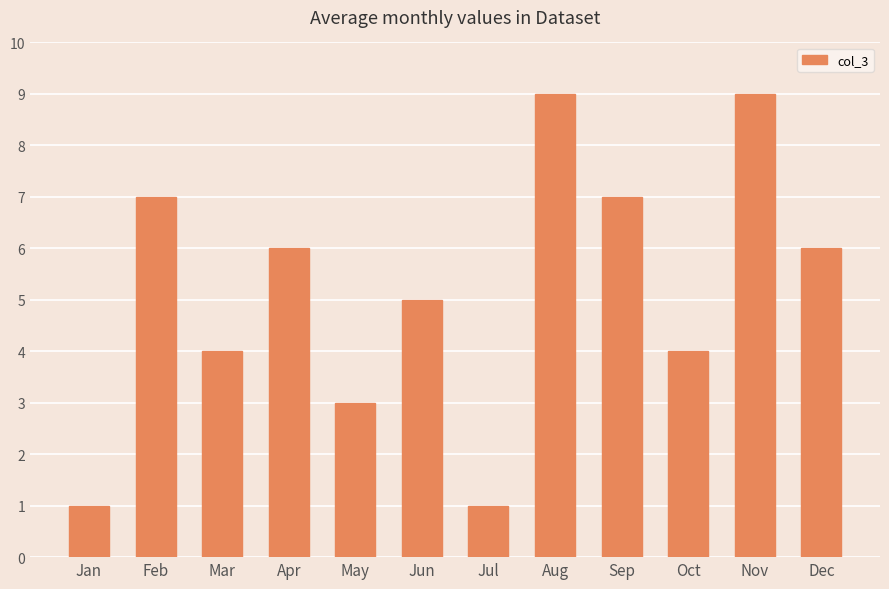

What is the greatest value displayed?

9